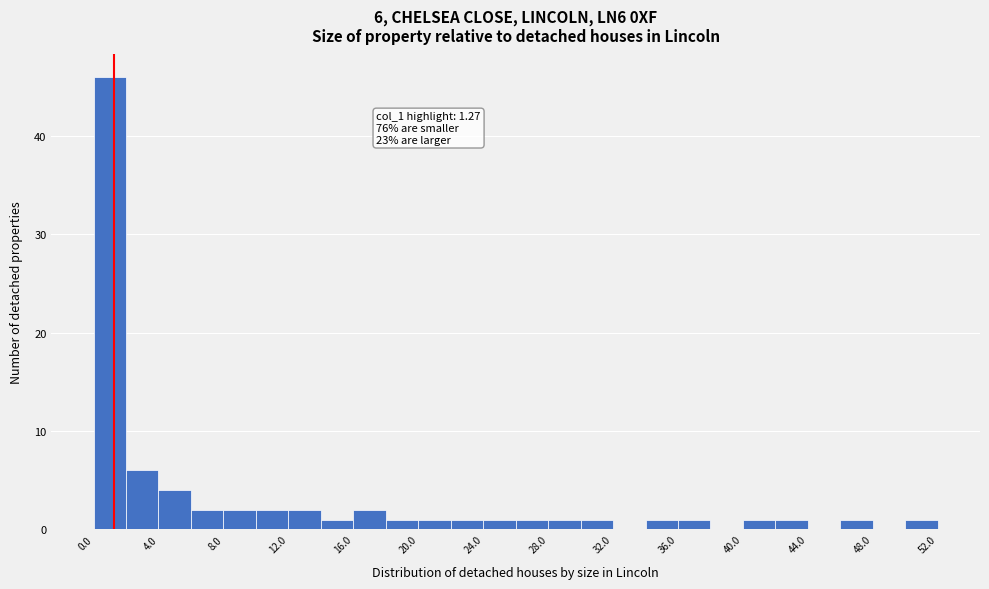

Over which range of the x-axis is the bar tallest?

0 to 2